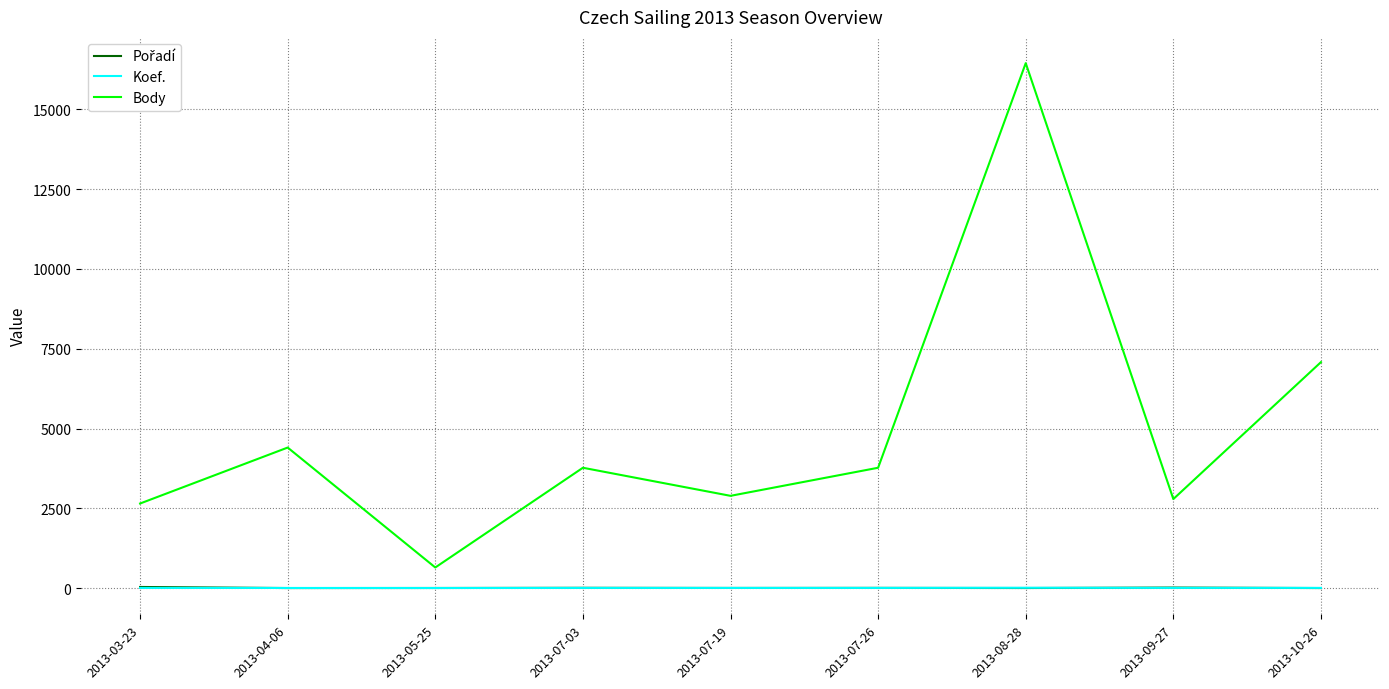

True or false: Body and Koef. intersect in this chart.

False